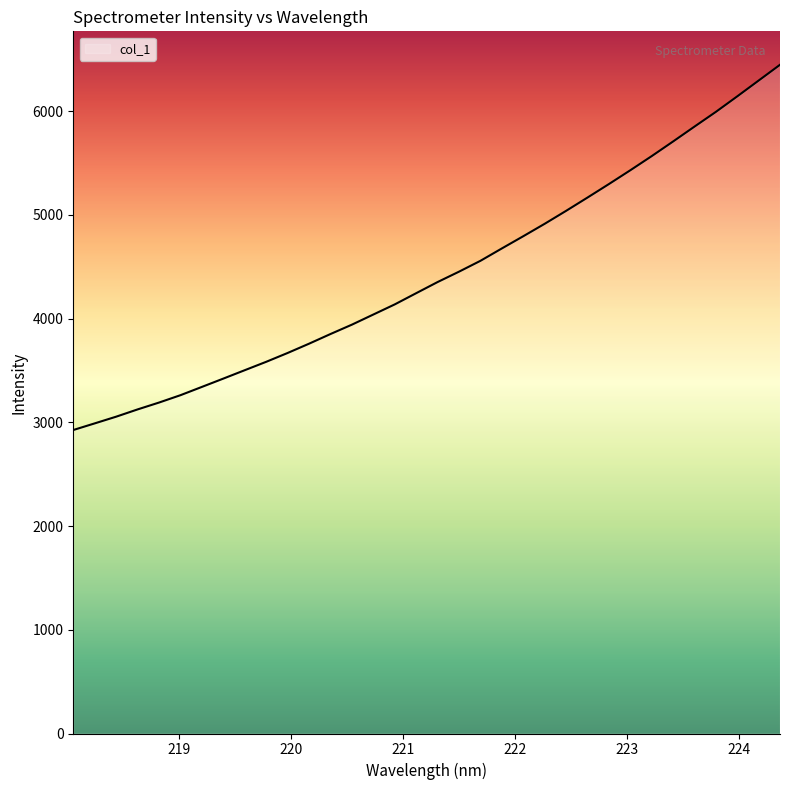

What is the smallest value displayed?

2925.5